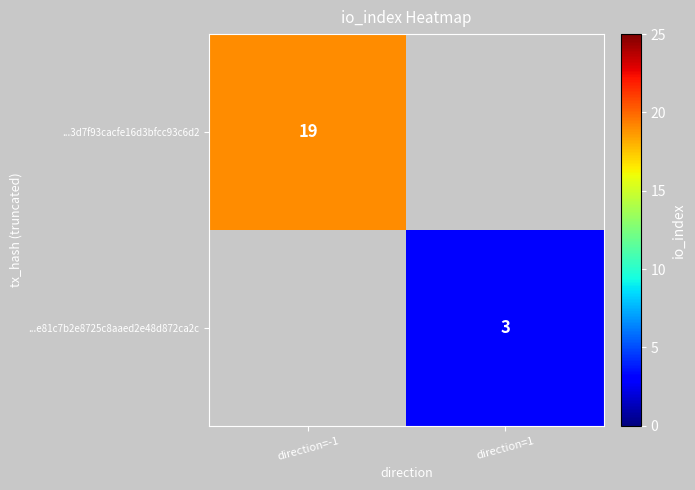

The ...3d7f93cacfe16d3bfcc93c6d2 series shows 19 at direction=-1. True or false?

True